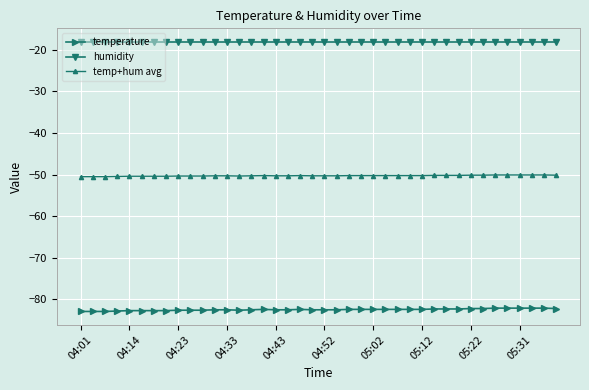

List the series in order of their peak value, lowest first.

temperature, temp+hum avg, humidity